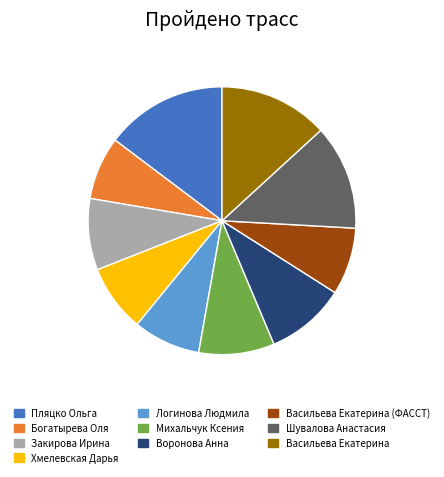

Is there a majority slice in this chart?

No